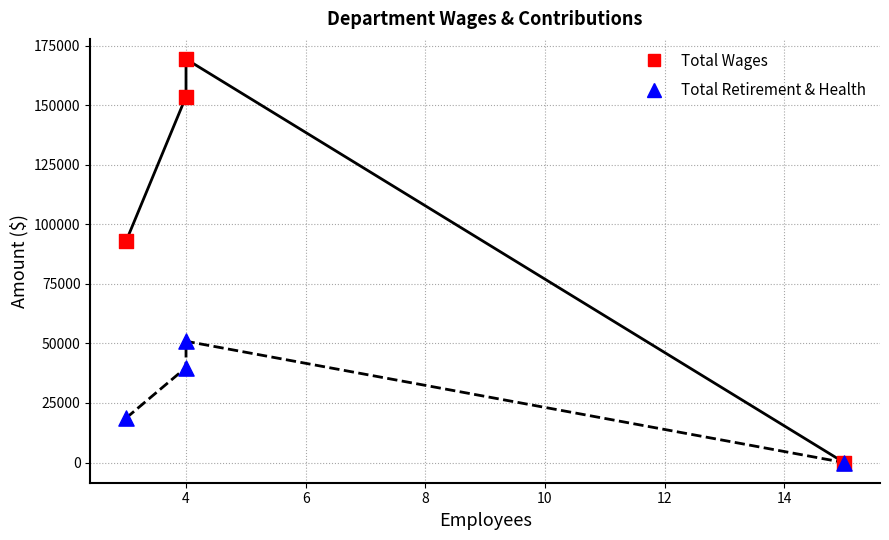

Across all series, what Y value is closest to 84667?

93015